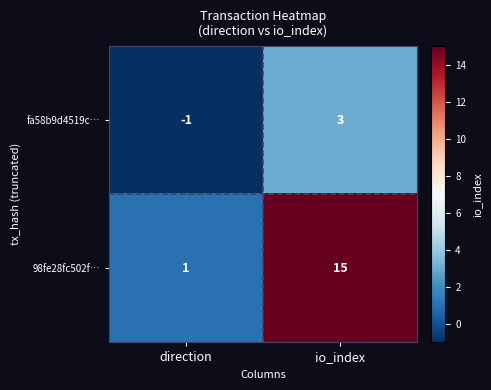

Reading left to right, transcribe all the data shown in this chart.

fa58b9d4519c…: -1	3
98fe28fc502f…: 1	15